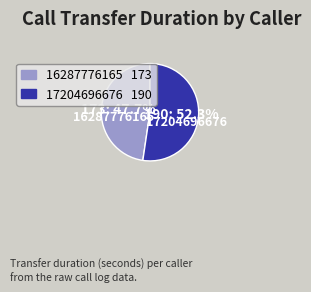

Which category accounts for the majority?

17204696676